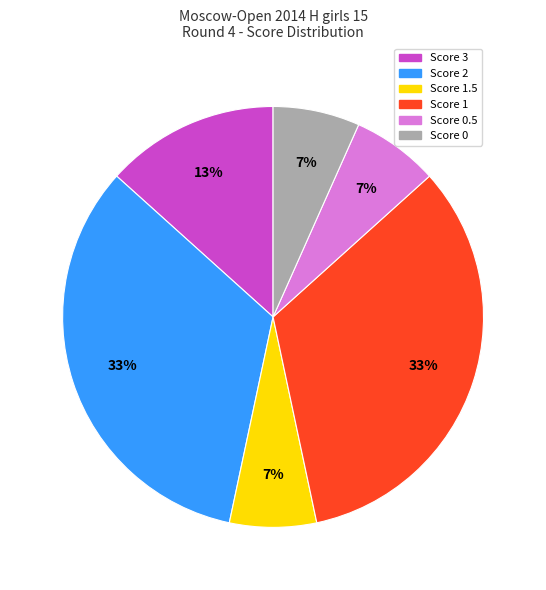

Does any single category account for the majority?

No